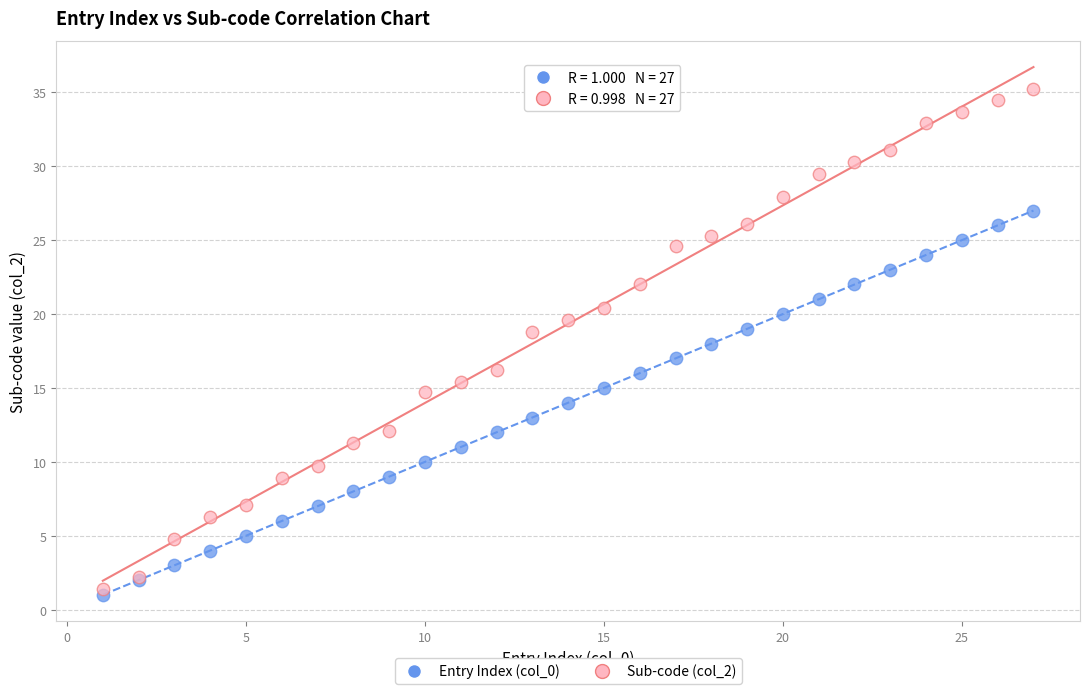

Which series reaches the minimum Y coordinate?

Entry Index (col_0)